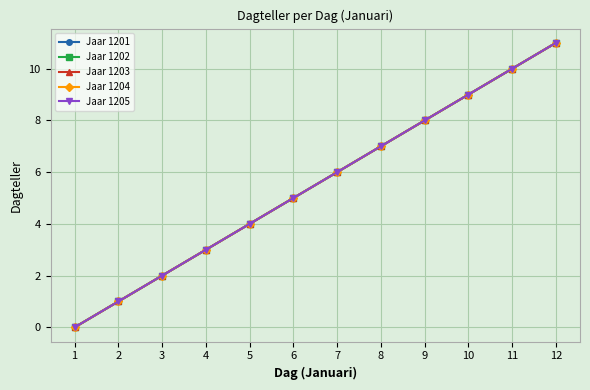

True or false: Jaar 1201 has a value of 6 at 1.

False